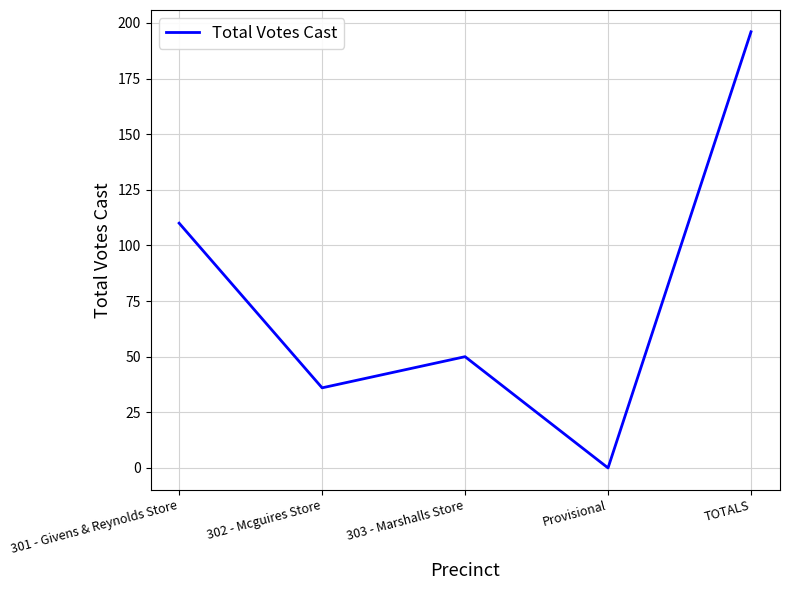

Does the chart display data point markers on the line(s)?

No